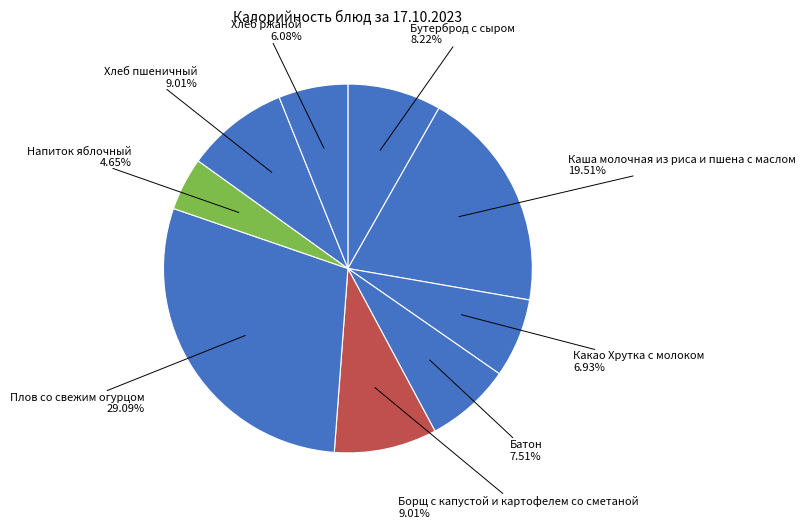

To the nearest percent, what is the difference between the largest and smallest slice percentages?

24%